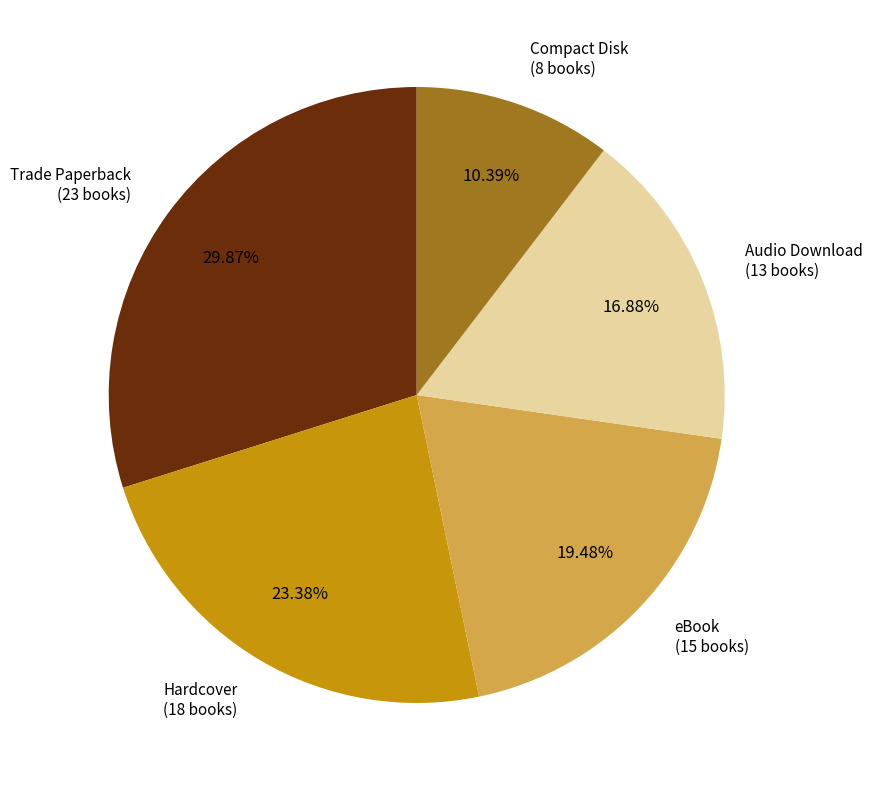

Combined, do Trade Paperback and Audio Download account for over 50%?

No